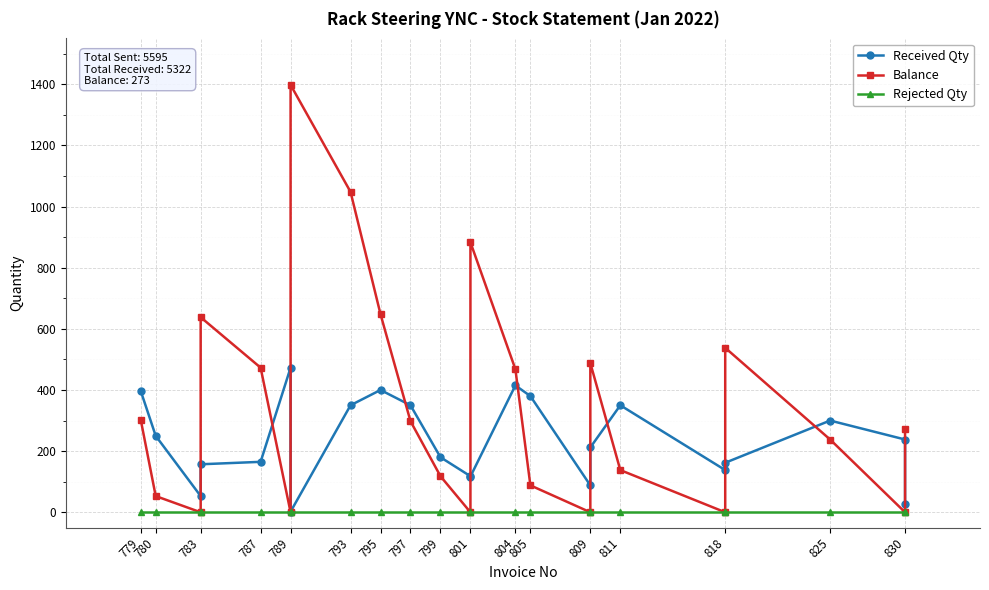

At 801, list the series in order from largest to smallest.

Received Qty, Balance, Rejected Qty